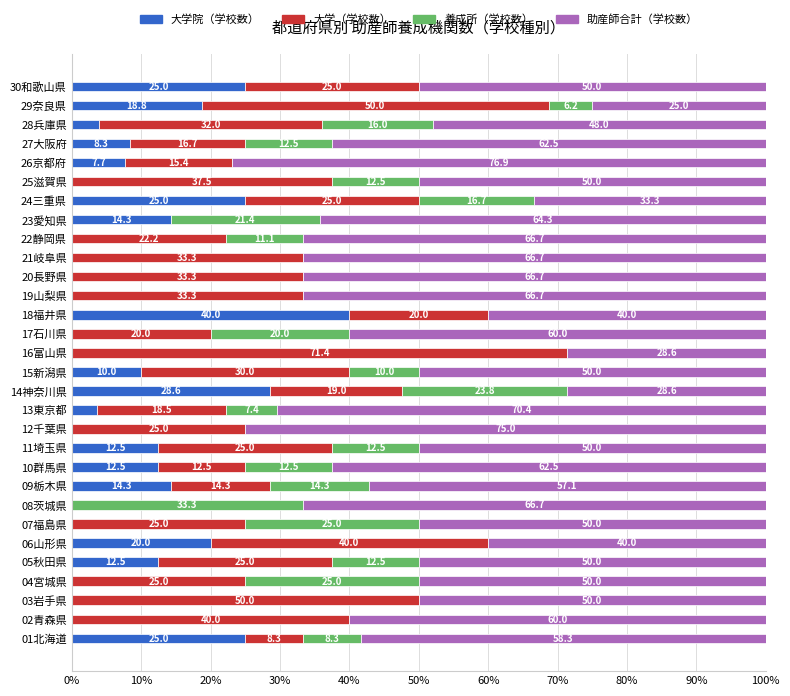

What value does the 大学院（学校数） series have at 26京都府?

7.7